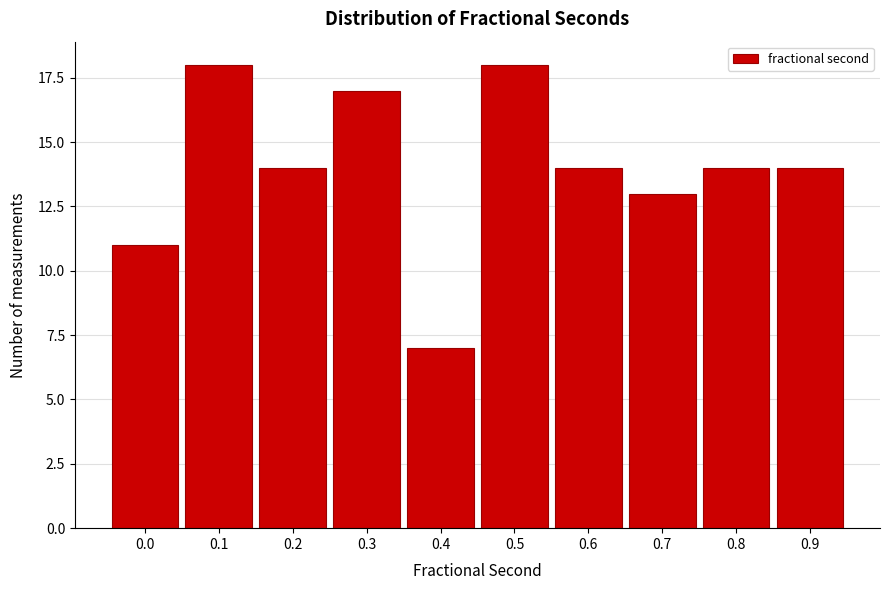

Reading left to right, what are all the values shown in this chart?

0.0=11	0.1=18	0.2=14	0.3=17	0.4=7	0.5=18	0.6=14	0.7=13	0.8=14	0.9=14